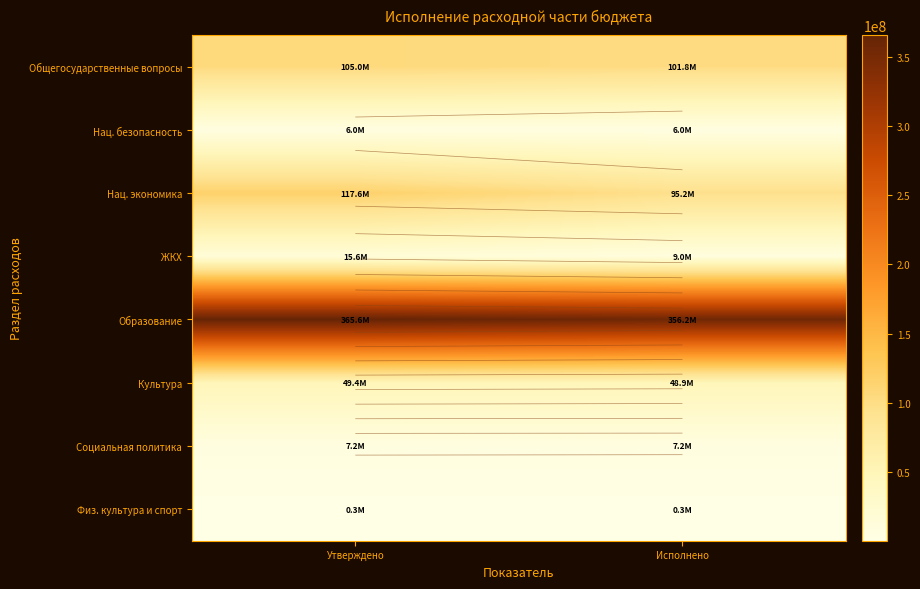

At which label does ЖКХ reach its minimum?

Исполнено